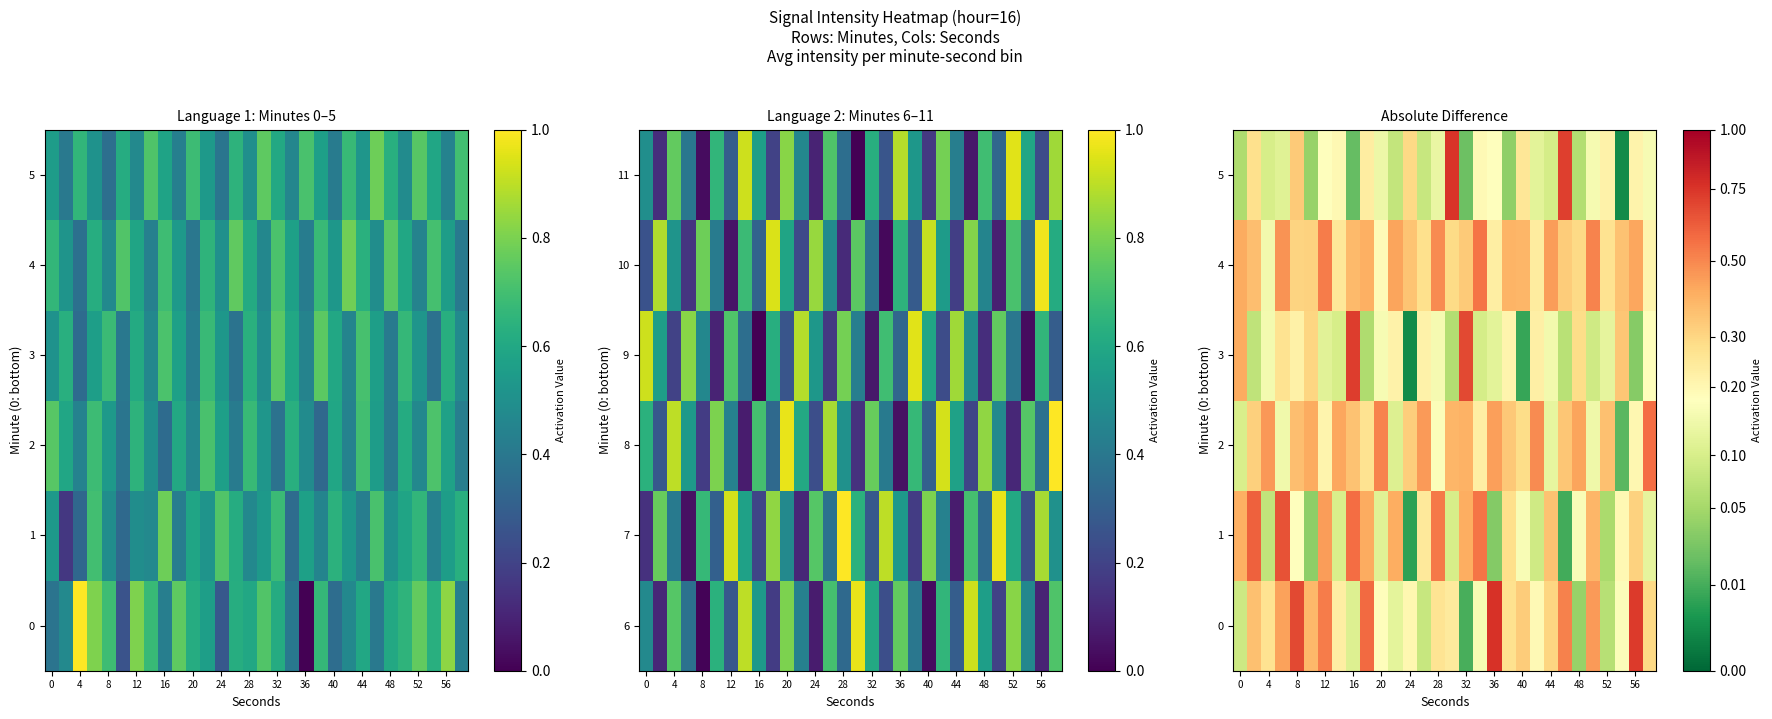

How many 4 values are between 0 and 1?

30